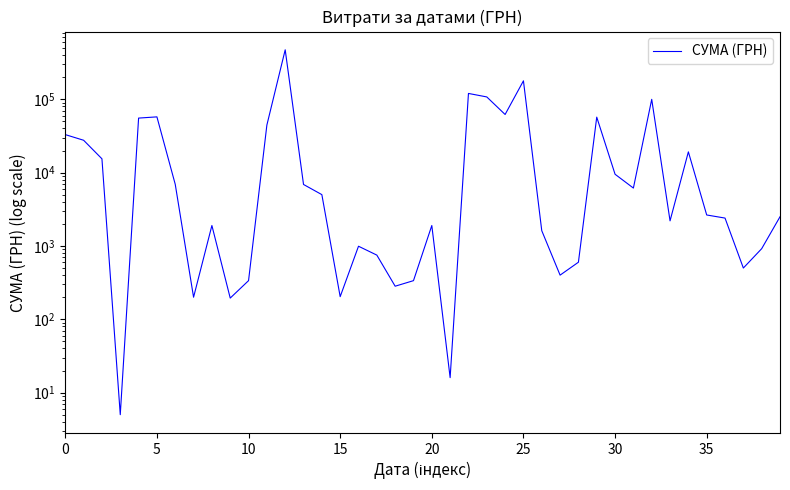

True or false: the data shows 179458.6 at 22.

False